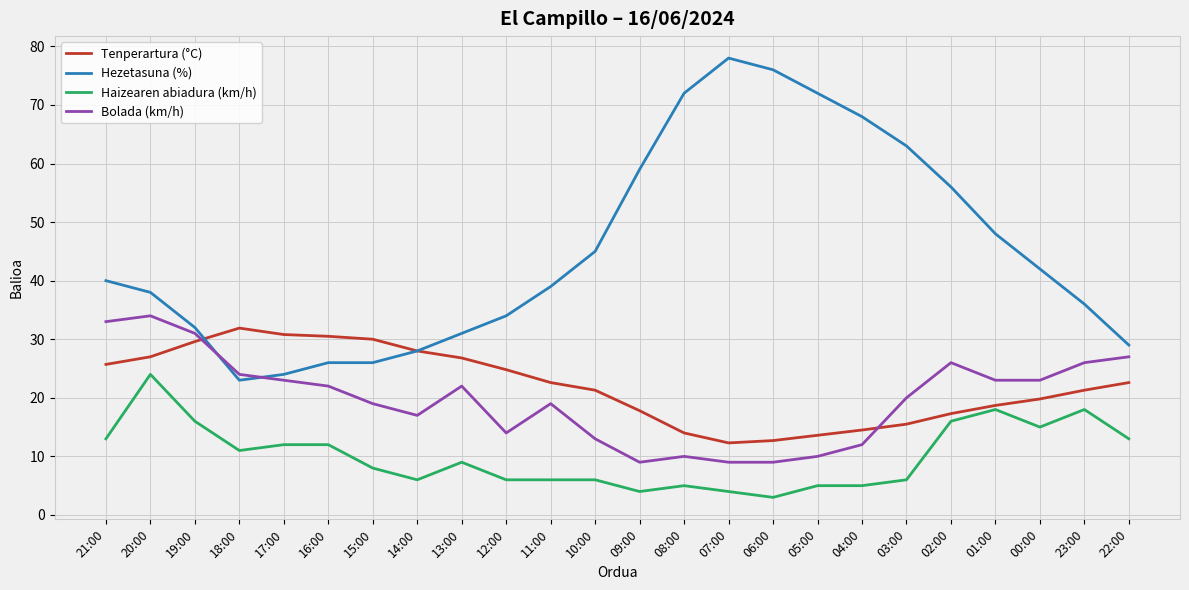

True or false: Haizearen abiadura (km/h) and Bolada (km/h) intersect in this chart.

False